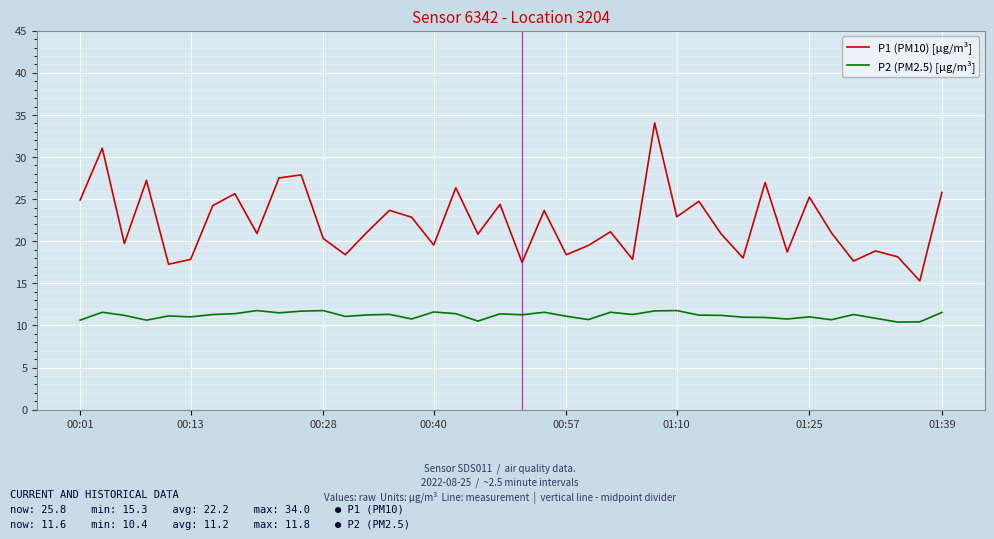

List the series in order of their overall mean, lowest first.

P2 (PM2.5) [µg/m³], P1 (PM10) [µg/m³]